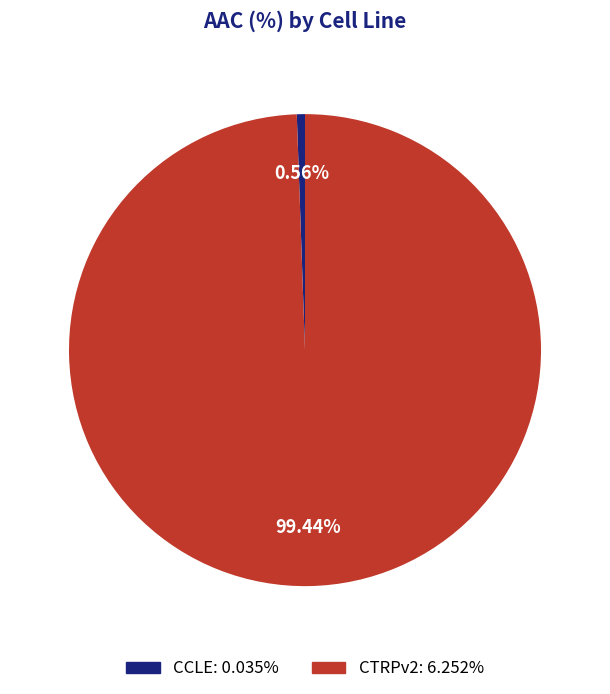

Does any single category account for the majority?

Yes